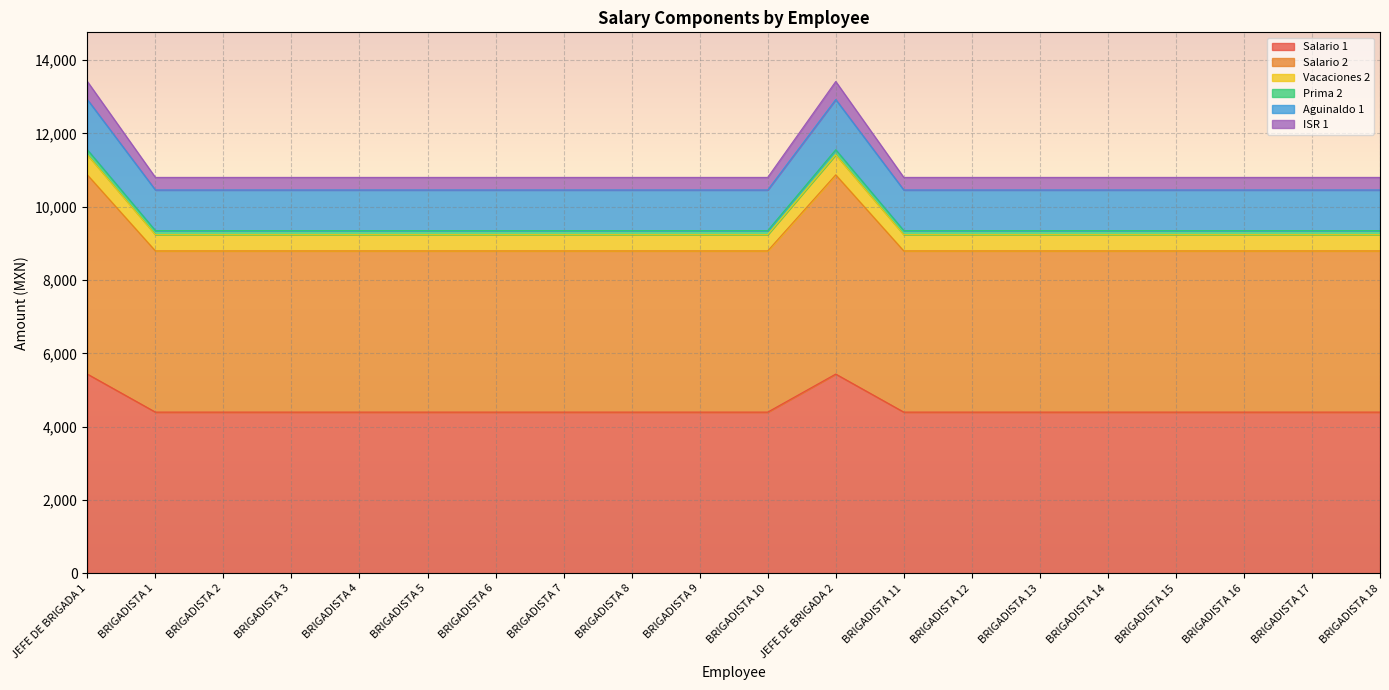

True or false: ISR 1 has more than 0 points higher than both neighbors.

True